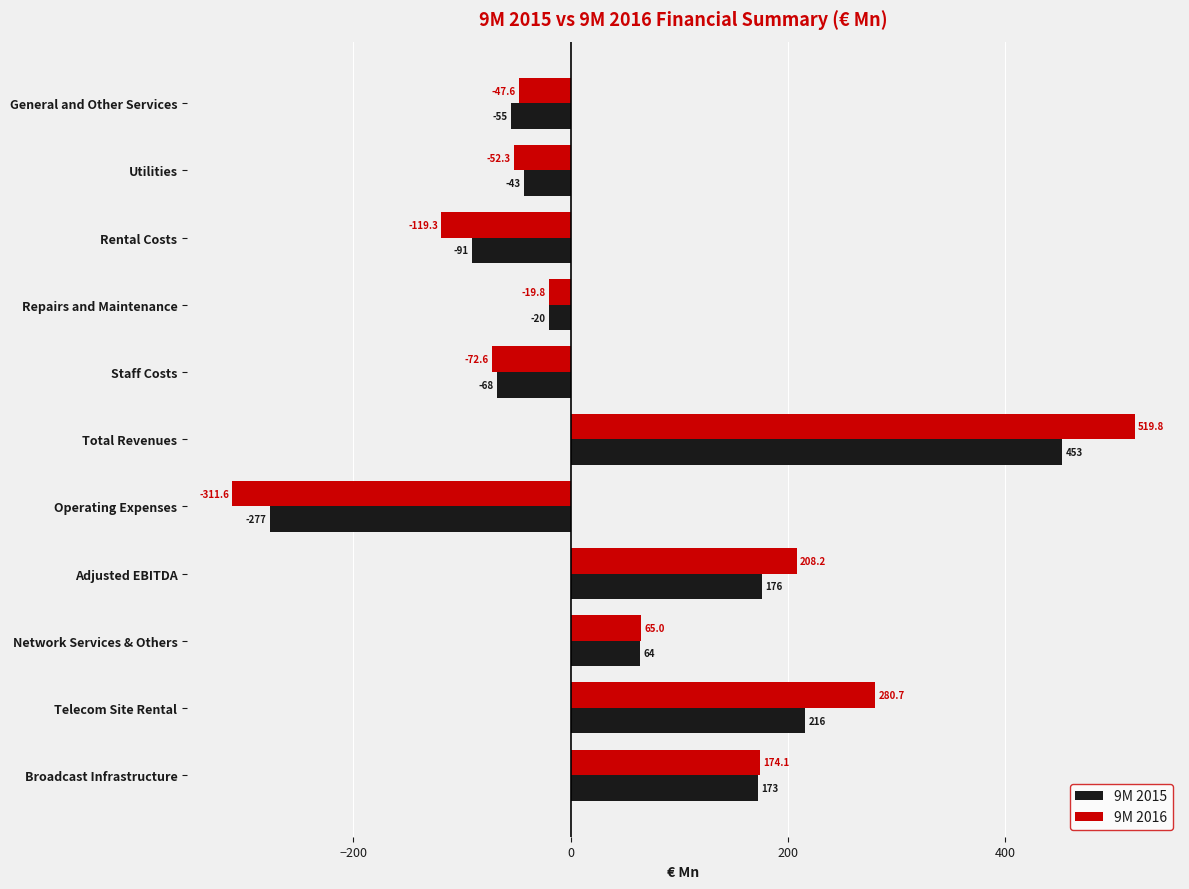

Which series has the largest total across all categories?

9M 2016